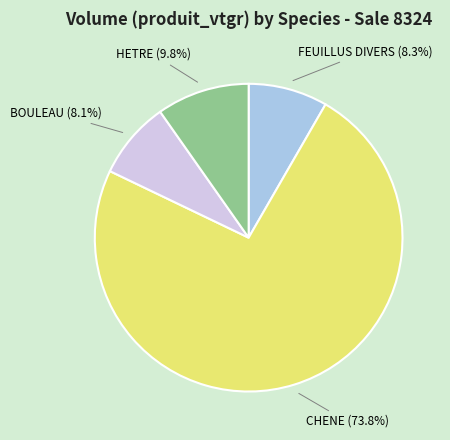

What portion of the pie excludes CHENE?

26.2%